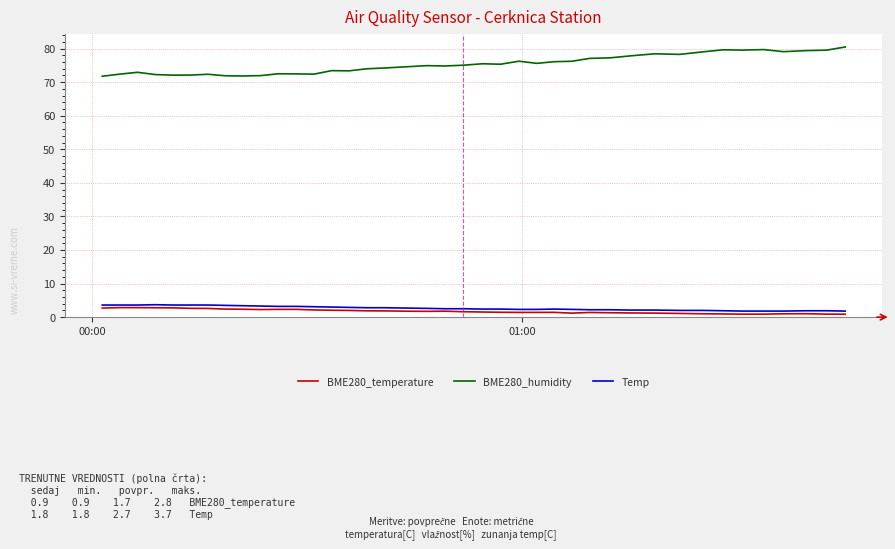

Which series has the largest total across all categories?

BME280_humidity